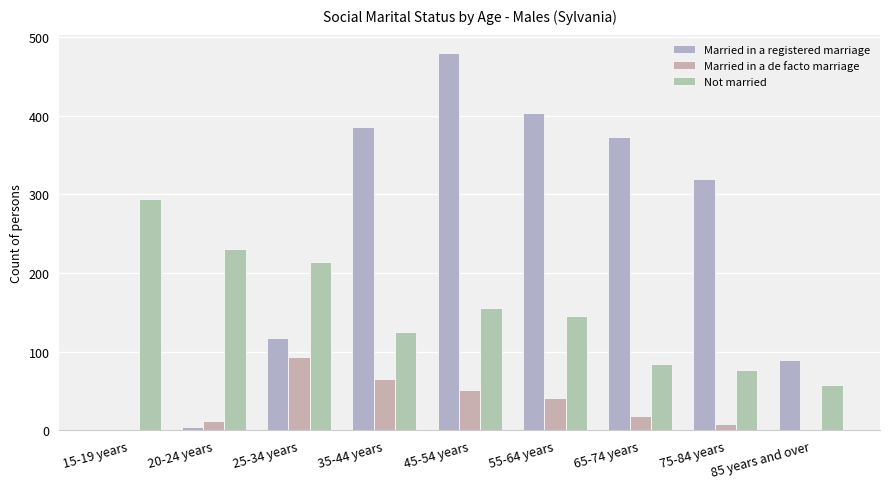

What are all the series names shown in the legend?

Married in a registered marriage, Married in a de facto marriage, Not married